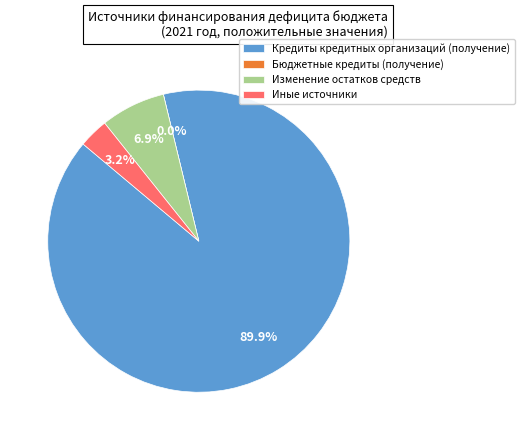

Which has a higher value, Иные источники or Кредиты кредитных организаций (получение)?

Кредиты кредитных организаций (получение)